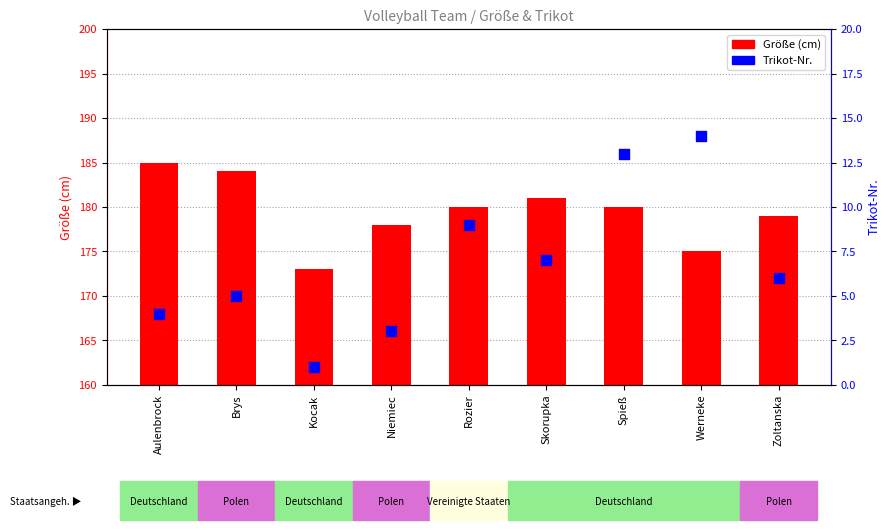

Is the value of Größe (cm) at Aulenbrock greater than the value of Trikot-Nr. at Kocak?

Yes